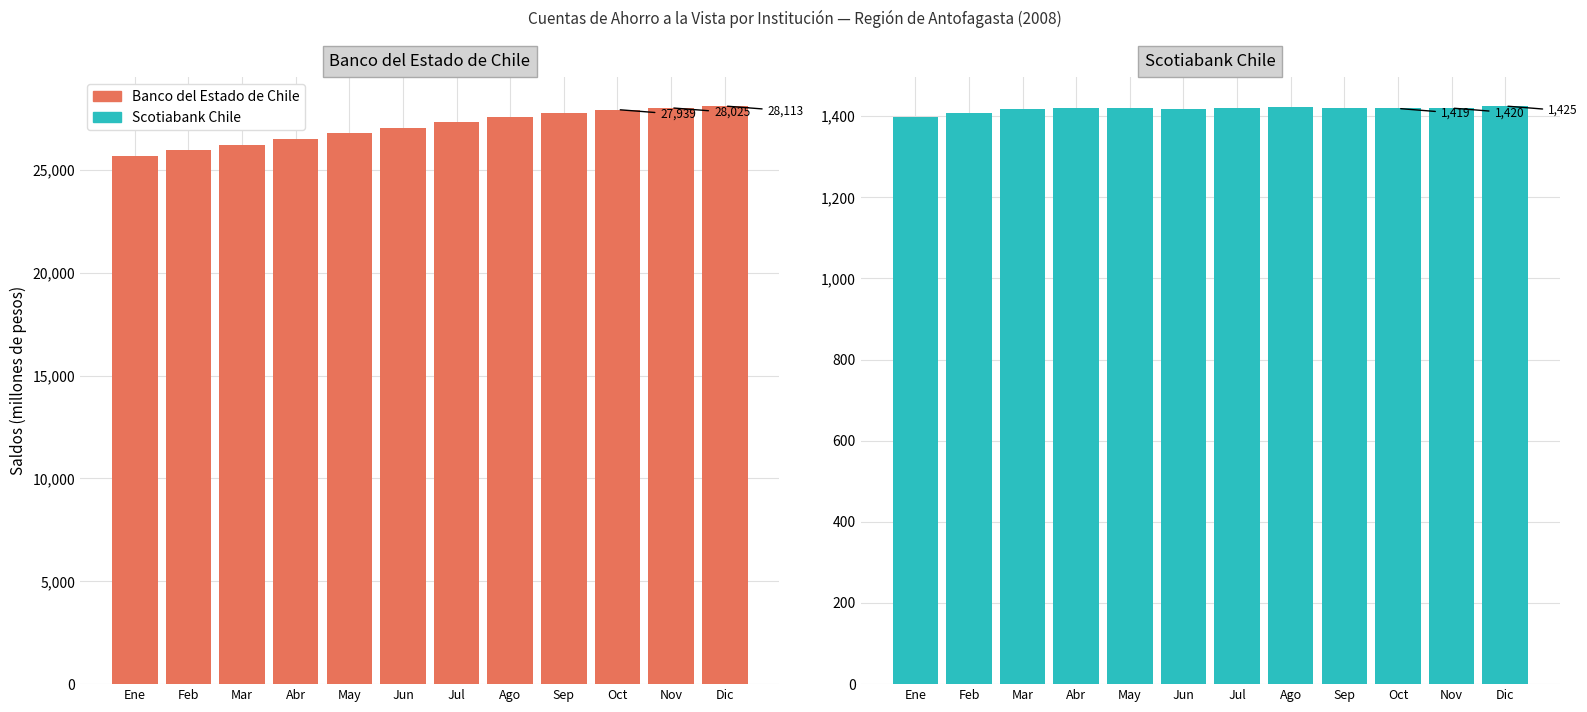

Reading left to right, extract all data points from this chart.

Banco del Estado de Chile: Ene=25697	Feb=25976	Mar=26238	Abr=26521	May=26777	Jun=27022	Jul=27333	Ago=27572	Sep=27783	Oct=27939	Nov=28025	Dic=28113
Scotiabank Chile: Ene=1397	Feb=1408	Mar=1417	Abr=1419	May=1421	Jun=1417	Jul=1419	Ago=1422	Sep=1419	Oct=1419	Nov=1420	Dic=1425